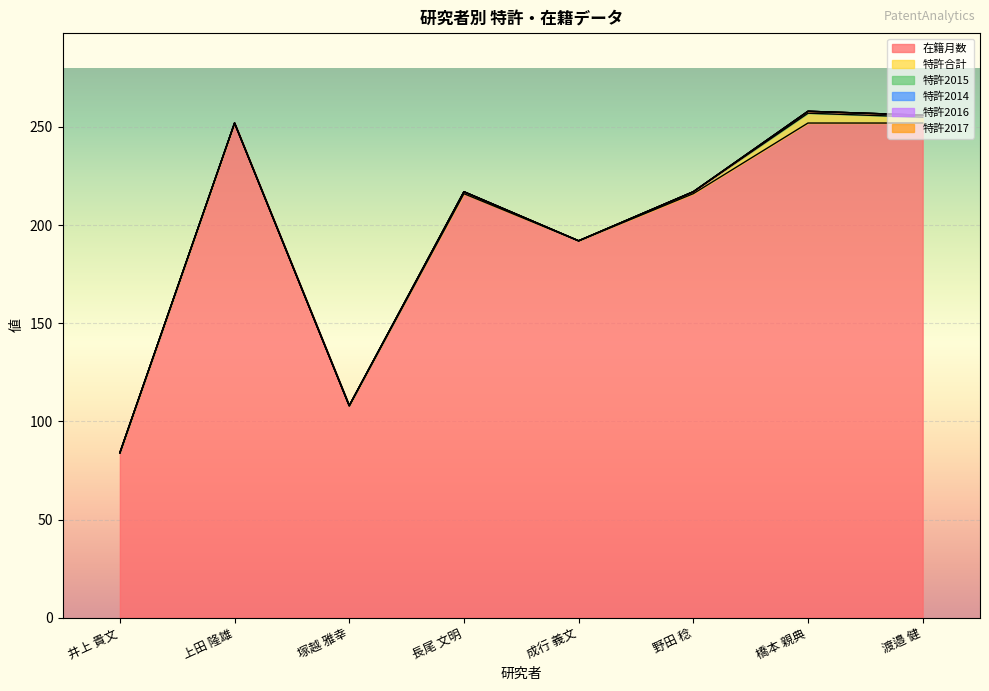

Reading left to right, what are all the values shown in this chart?

在籍月数: 井上 貴文=84	上田 隆雄=252	塚越 雅幸=108	長尾 文明=216	成行 義文=192	野田 稔=216	橋本 親典=252	渡邉 健=252
特許合計: 井上 貴文=0	上田 隆雄=0	塚越 雅幸=0	長尾 文明=1	成行 義文=0	野田 稔=1	橋本 親典=5	渡邉 健=3
特許2015: 井上 貴文=0	上田 隆雄=0	塚越 雅幸=0	長尾 文明=0	成行 義文=0	野田 稔=0	橋本 親典=1	渡邉 健=1
特許2014: 井上 貴文=0	上田 隆雄=0	塚越 雅幸=0	長尾 文明=0	成行 義文=0	野田 稔=0	橋本 親典=0	渡邉 健=0
特許2016: 井上 貴文=0	上田 隆雄=0	塚越 雅幸=0	長尾 文明=0	成行 義文=0	野田 稔=0	橋本 親典=0	渡邉 健=0
特許2017: 井上 貴文=0	上田 隆雄=0	塚越 雅幸=0	長尾 文明=0	成行 義文=0	野田 稔=0	橋本 親典=0	渡邉 健=0